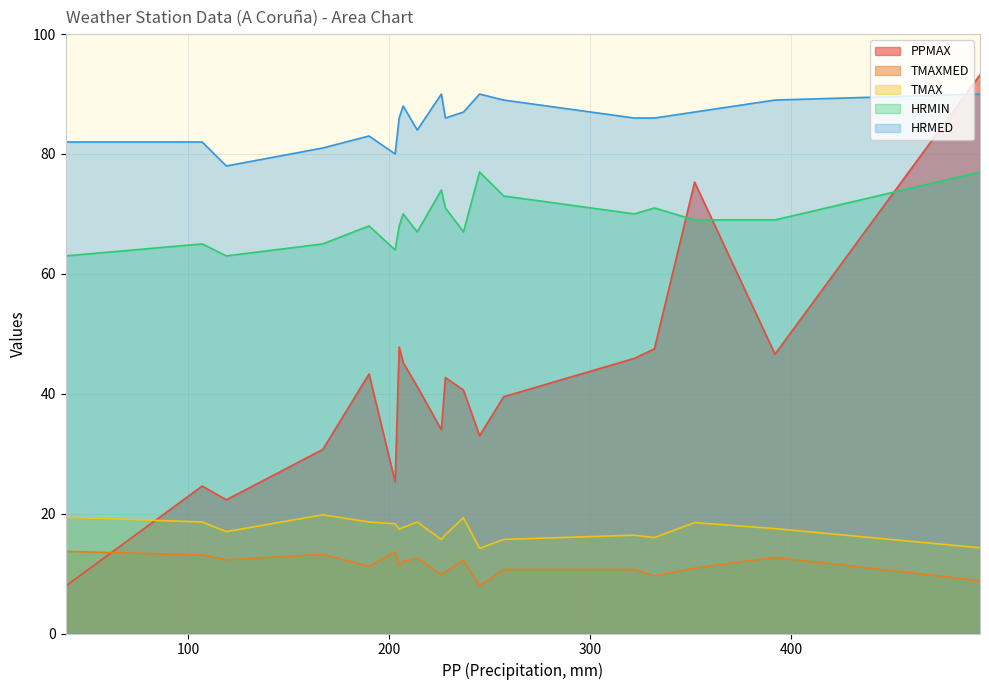

What is the difference between the maximum and minimum values in the TMAXMED series?

5.8